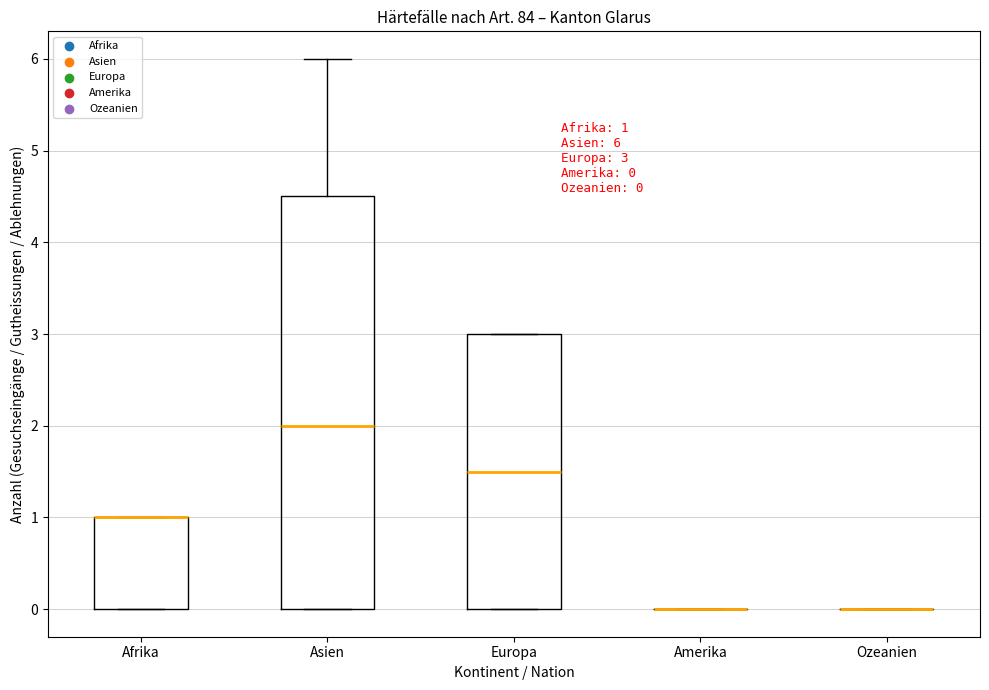

Which box is the tallest, from its lower edge to its upper edge?

Asien